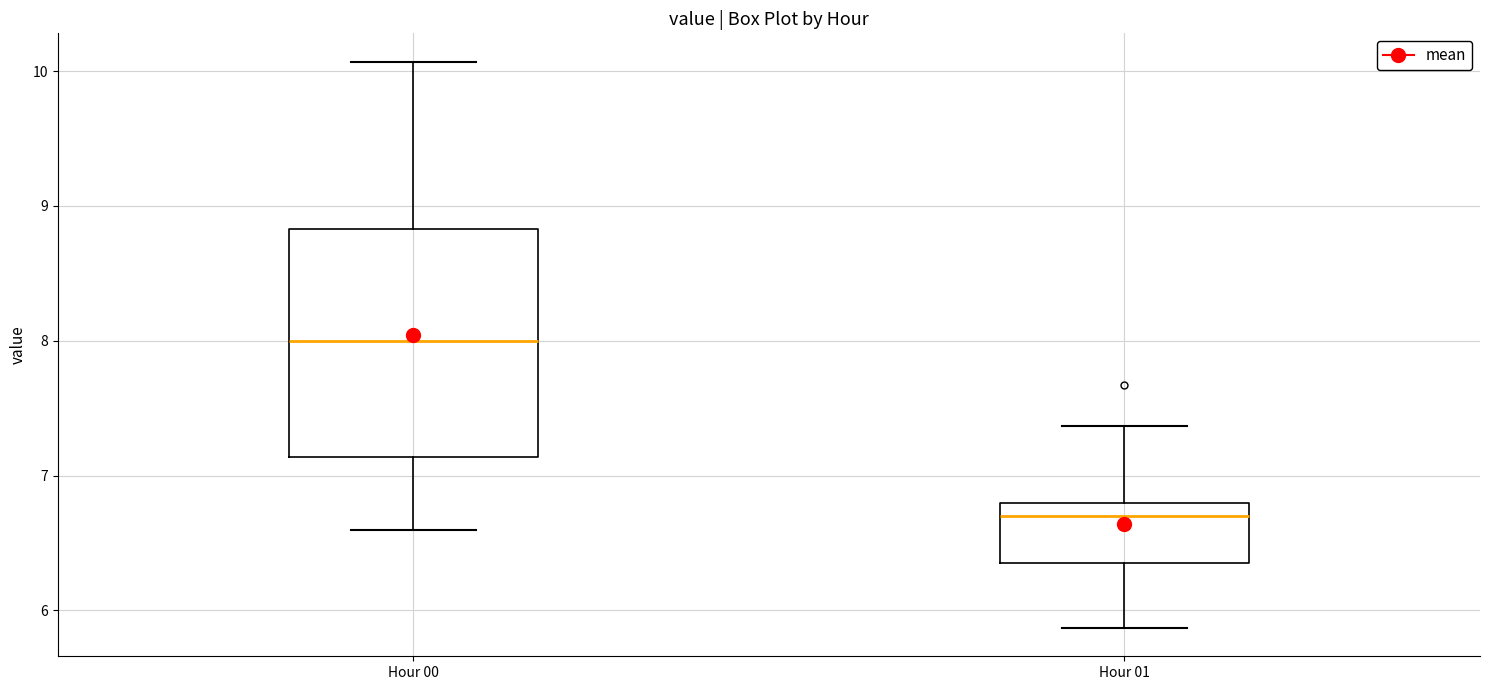

Where does the upper whisker of the box for Hour 00 end on the y-axis? The values are not printed on the chart, so give them approximately, as read against the axis.

10.1